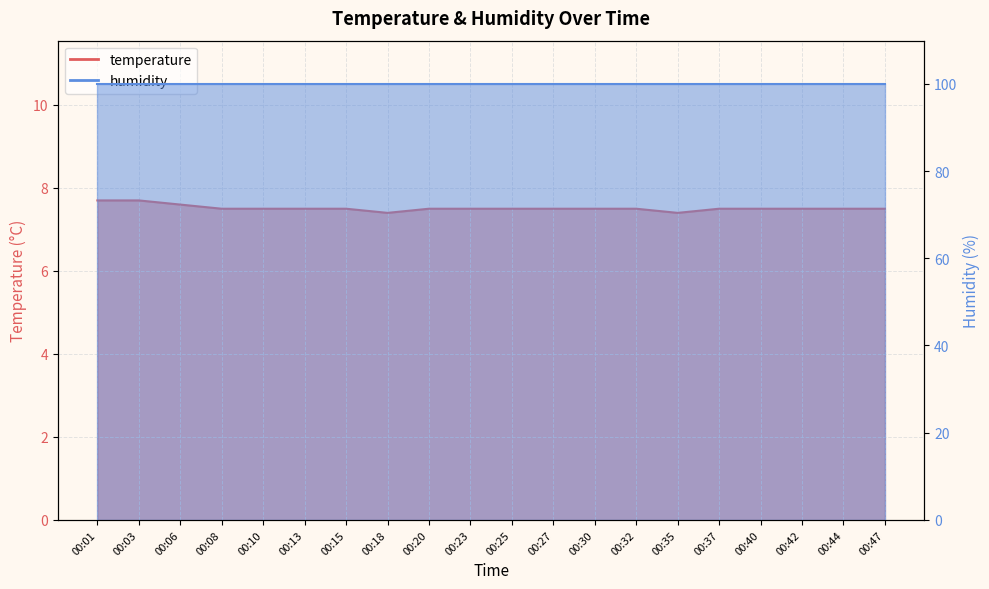

List the labels in order of value, smallest first.

00:18, 00:35, 00:08, 00:10, 00:13, 00:15, 00:20, 00:23, 00:25, 00:27, 00:30, 00:32, 00:37, 00:40, 00:42, 00:44, 00:47, 00:06, 00:01, 00:03